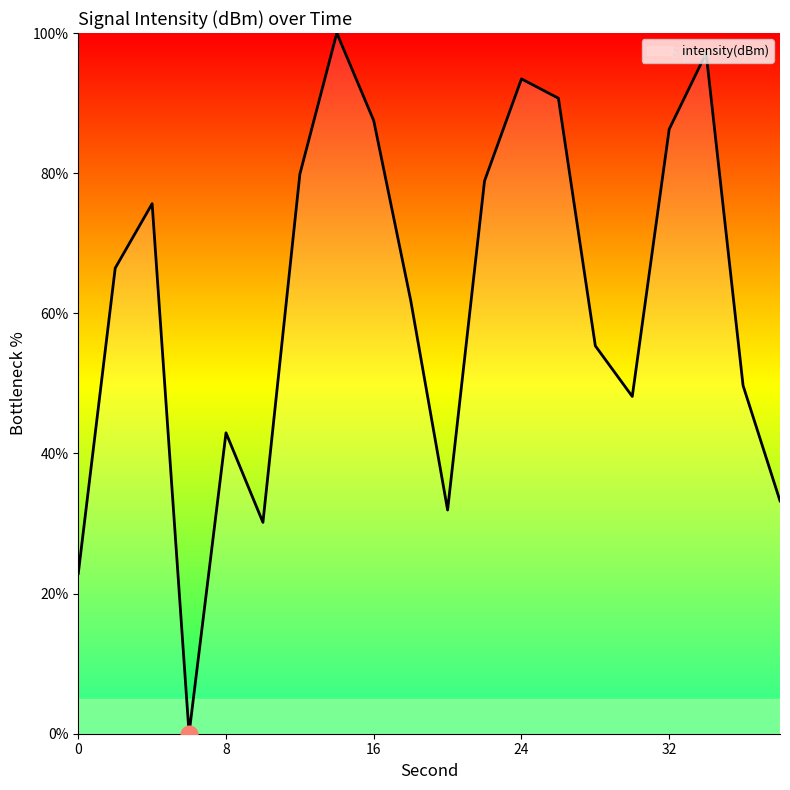

What is the difference between the maximum and minimum values?

100.0